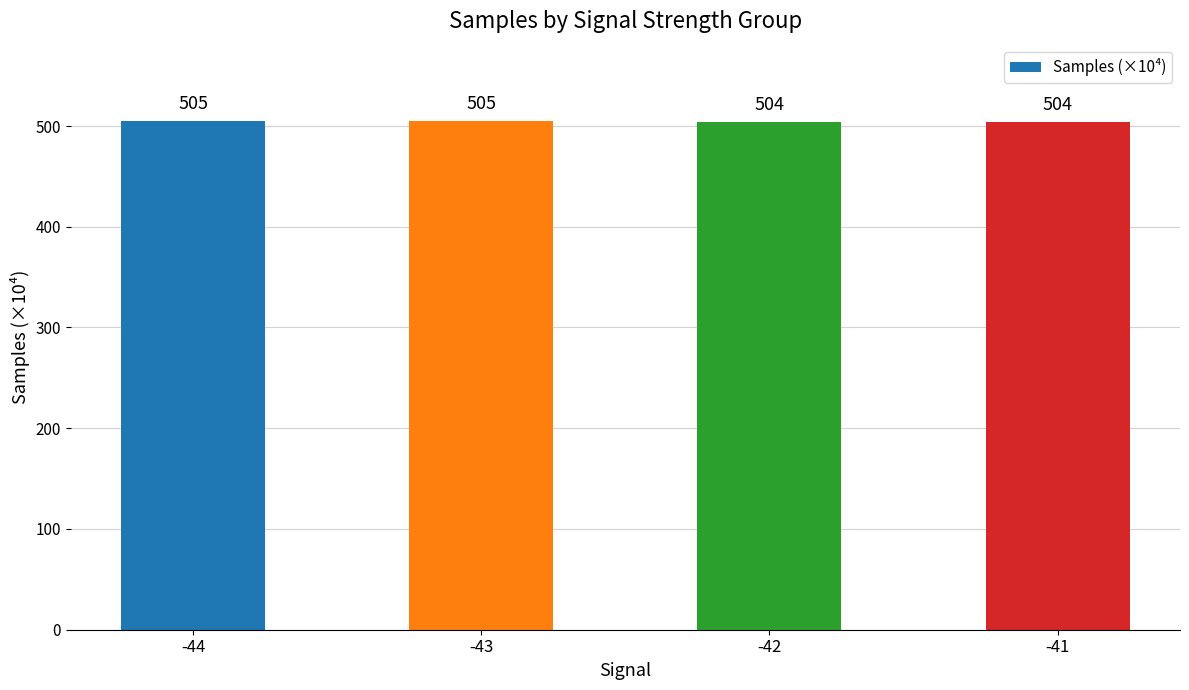

What is the smallest value displayed?

504